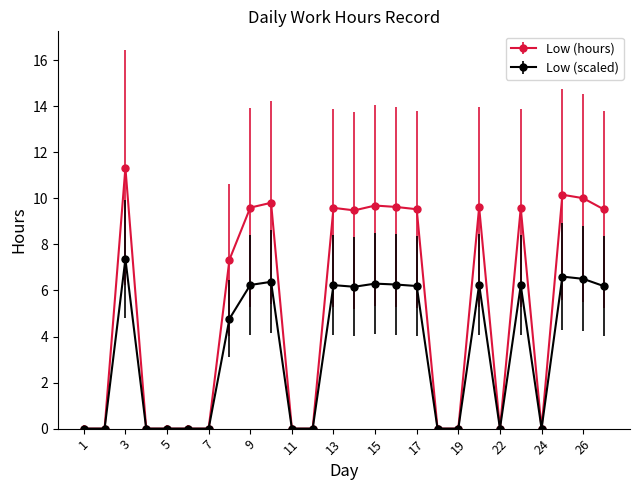

List the series in order of their peak value, highest first.

Low (hours), Low (scaled)